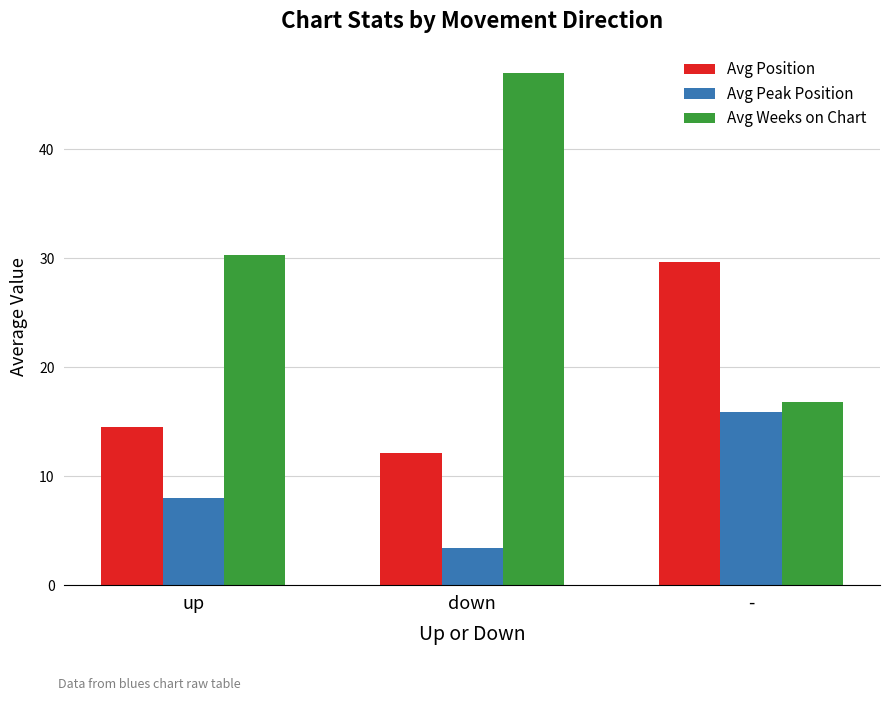

Is the value of Avg Weeks on Chart at down greater than the value of Avg Position at up?

Yes